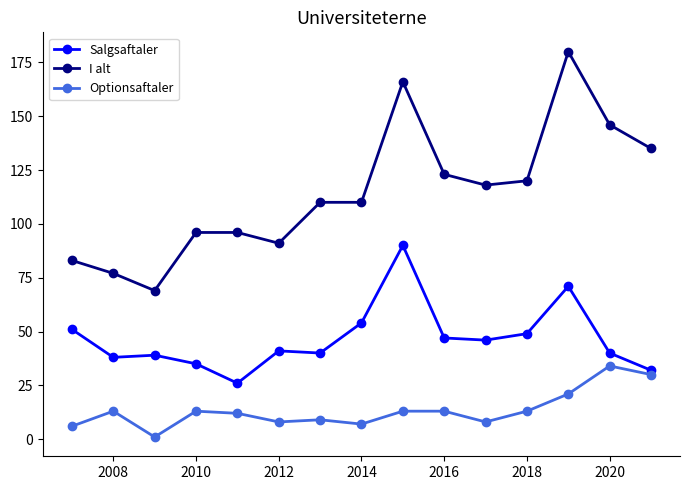

What is the sum of all I alt values?

1720